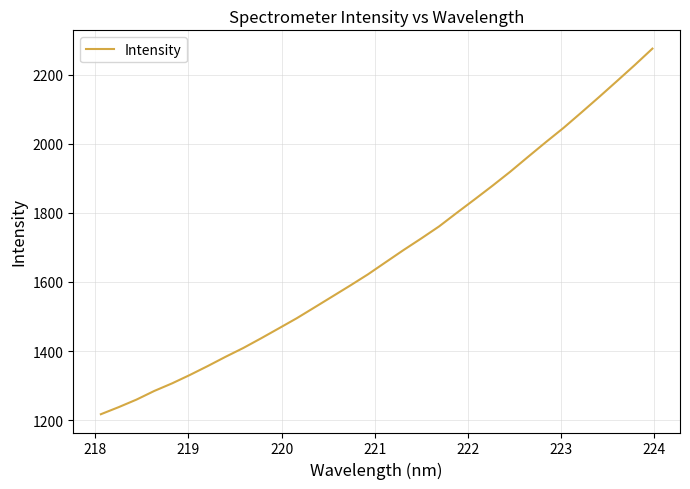

What is the smallest value displayed?

1217.3